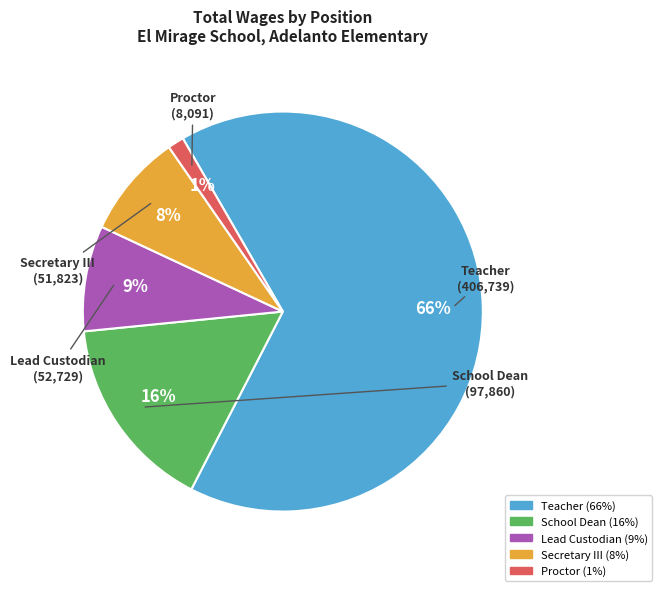

To the nearest percent, what is the average slice percentage?

20%